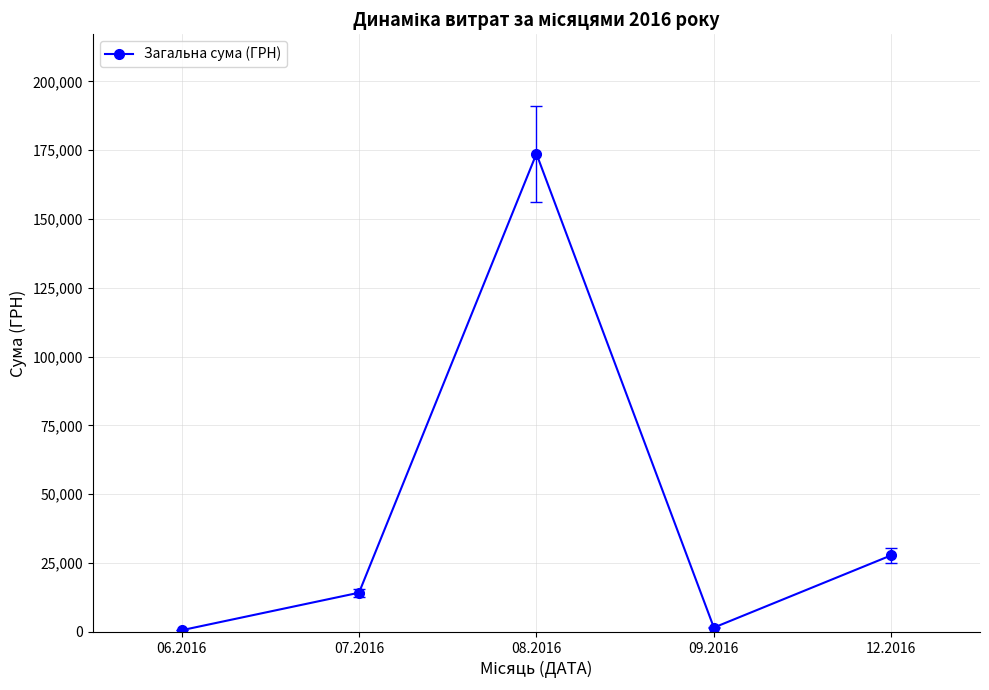

Is it true that the value at 08.2016 is 51779.5?

False